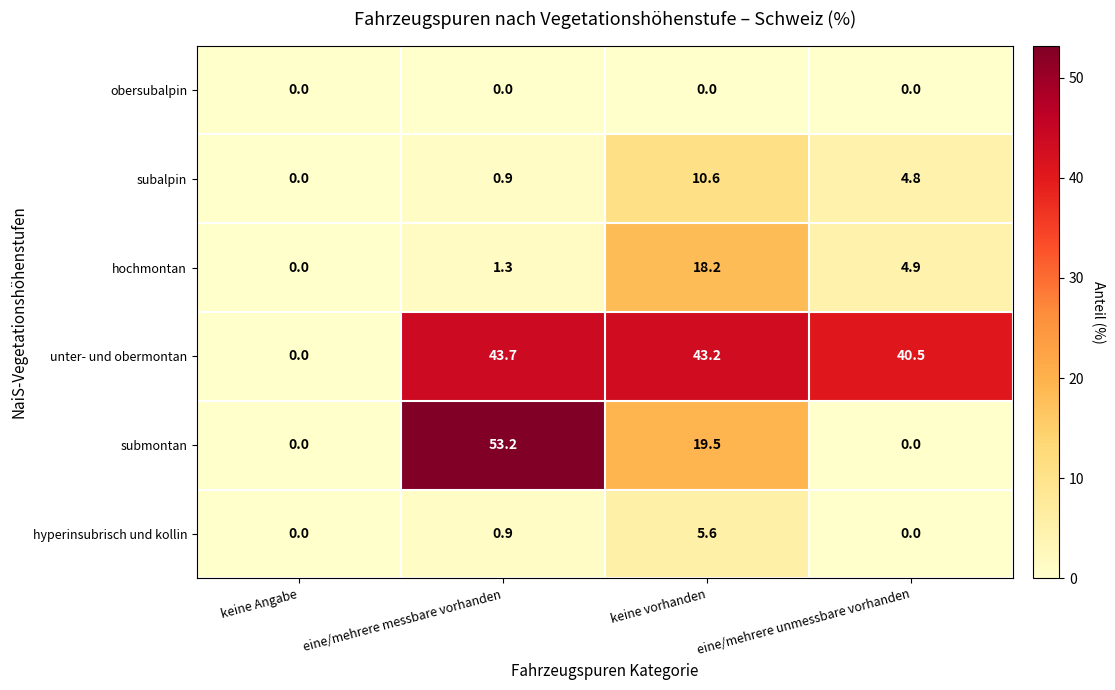

Between keine Angabe and eine/mehrere unmessbare vorhanden, which series saw the biggest shift?

unter- und obermontan